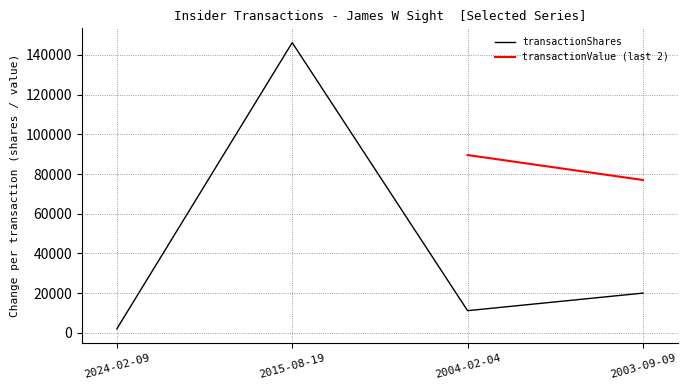

Rank the categories by transactionShares value from lowest to highest.

2024-02-09, 2004-02-04, 2003-09-09, 2015-08-19